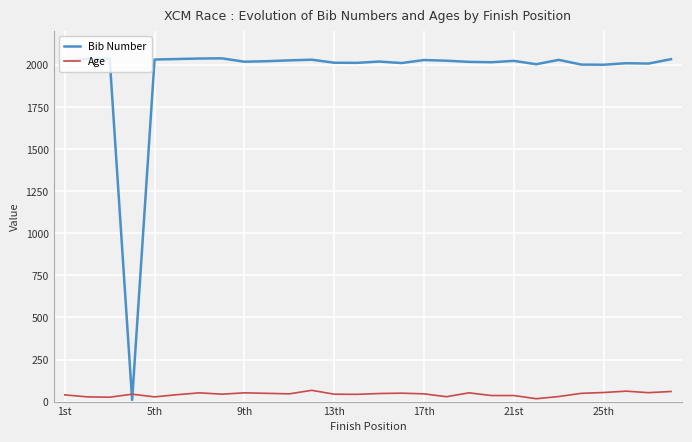

List the series in order of their overall mean, highest first.

Bib Number, Age